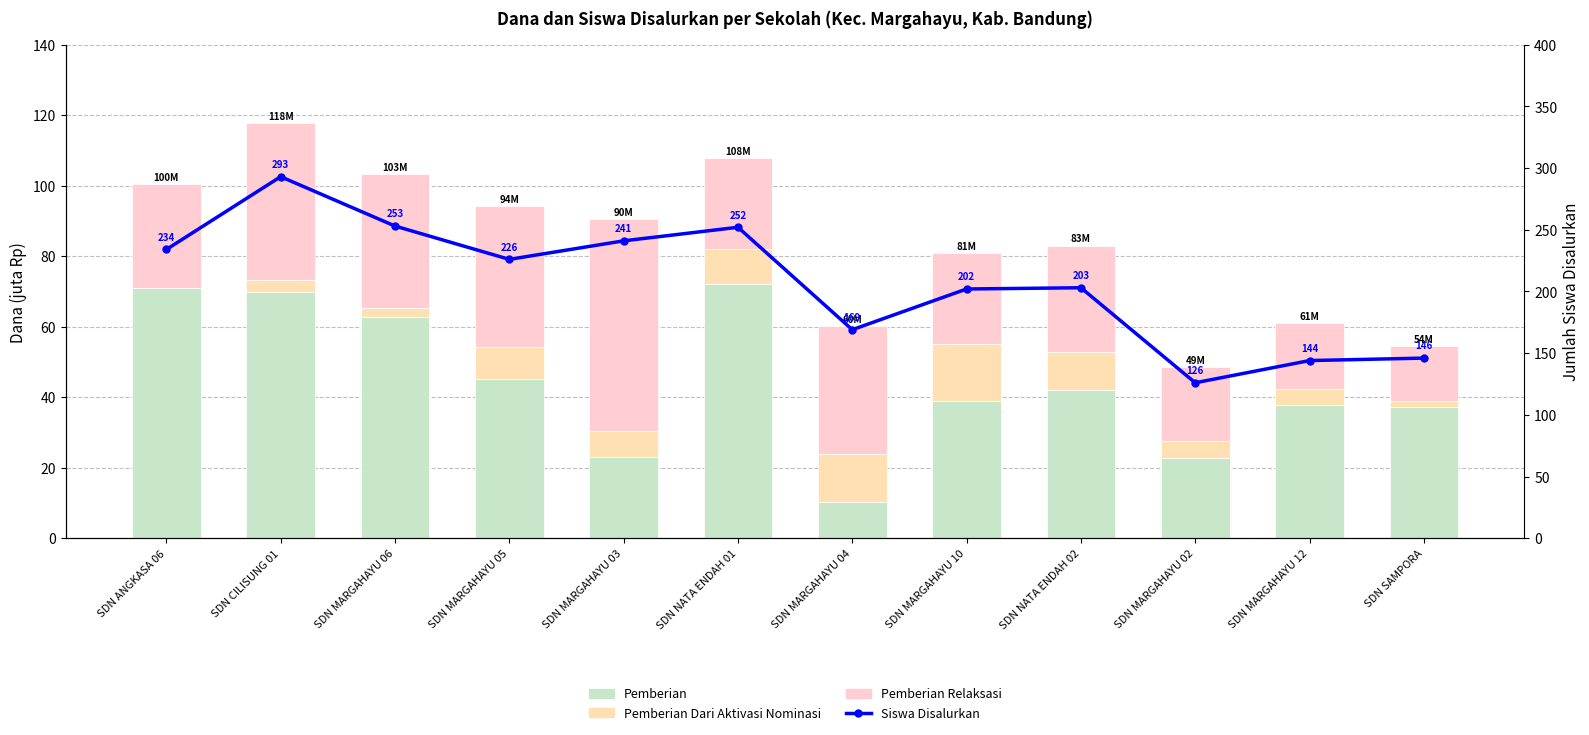

How many distinct data groups are displayed?

4